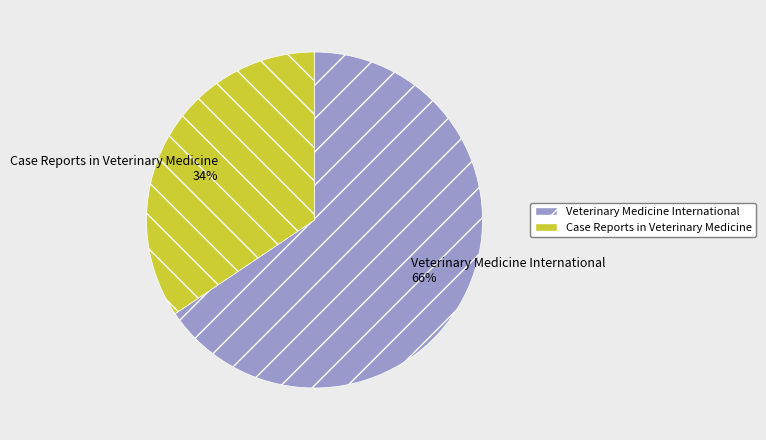

Which slice represents more than half of the pie?

Veterinary Medicine International